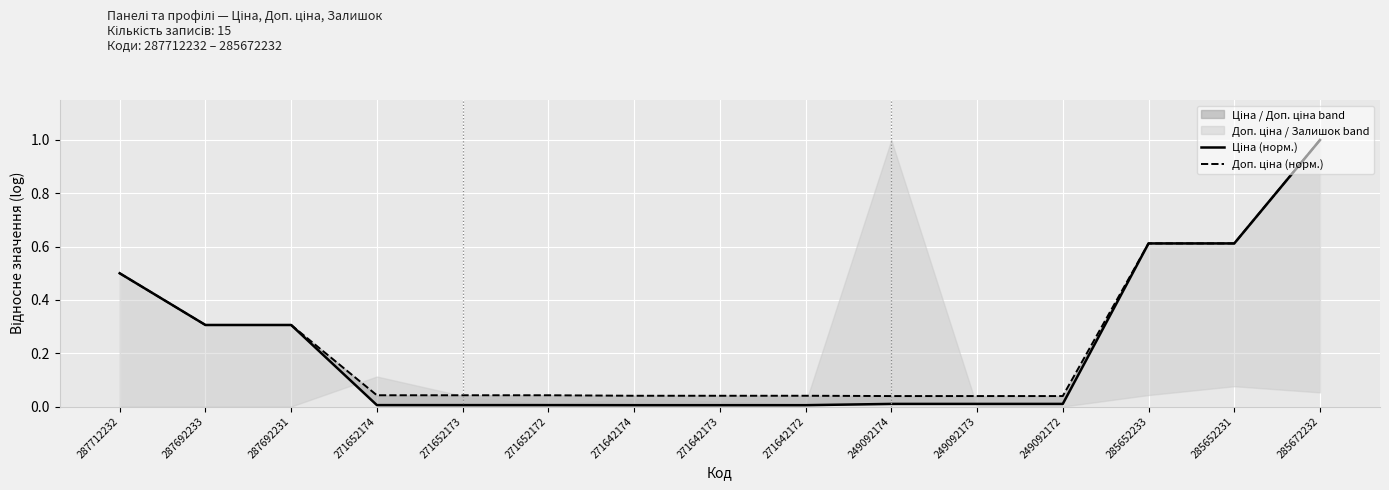

What is the value of the Доп. ціна (норм.) point at the 14th from the left?

0.6